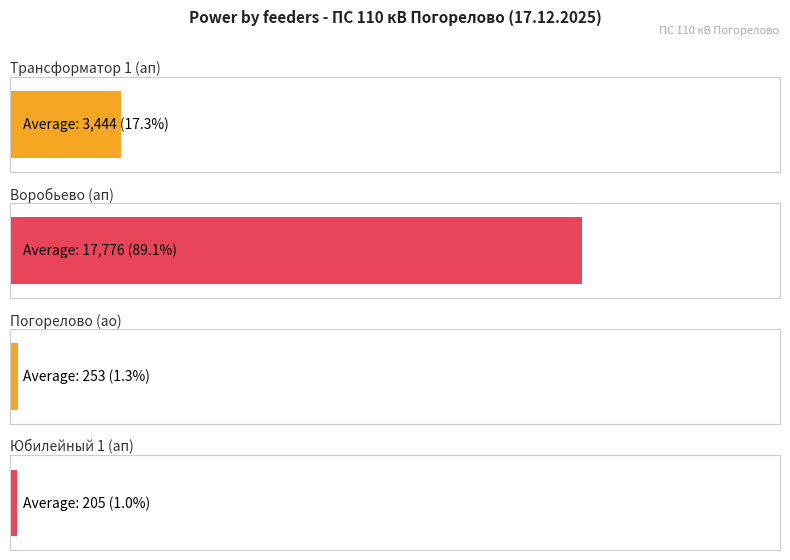

The value of 10 Погорелово-Юбилейный 2 ап RS at 03:00 is 132.0. True or false?

False